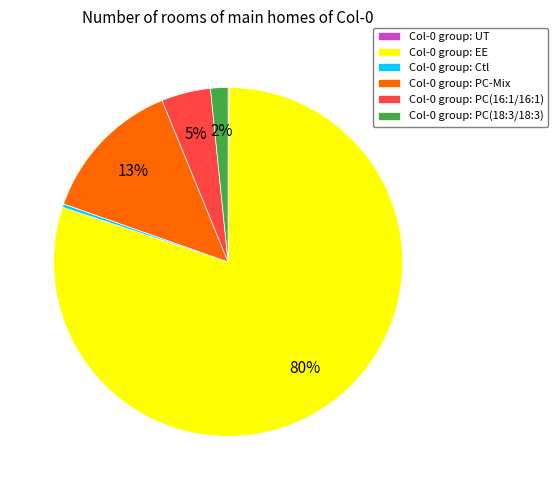

Combined, do Col-0 group: PC-Mix and Col-0 group: EE account for over 50%?

Yes